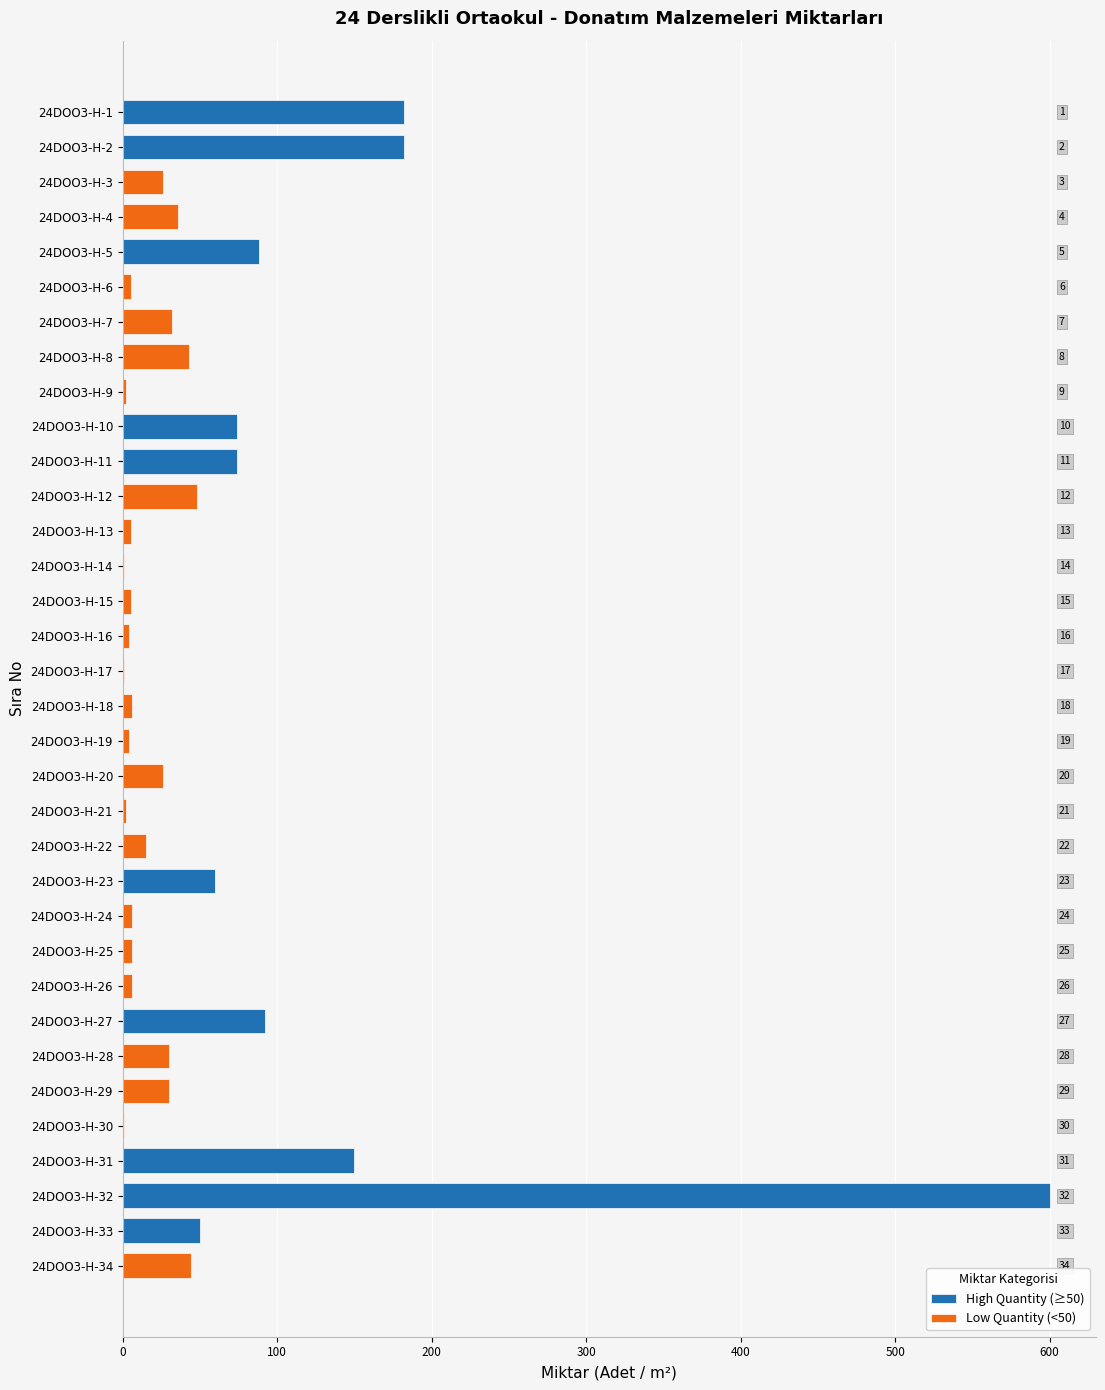

What is the sum of all values?

1936